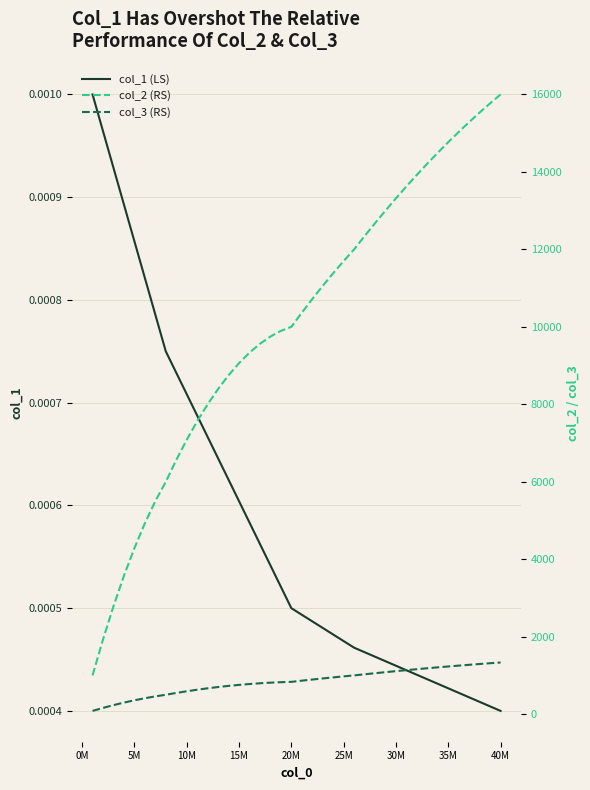

What are all the series names shown in the legend?

col_1 (LS), col_2 (RS), col_3 (RS)